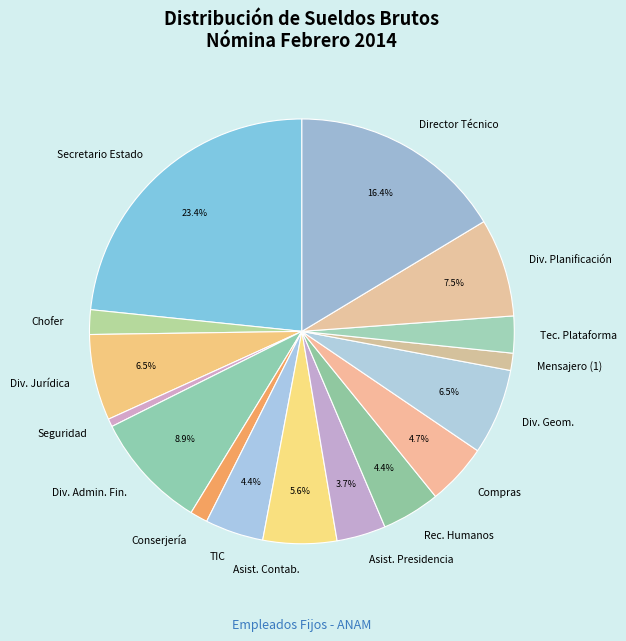

Do Asist. Contab. and Div. Planificación together represent more than half of the pie?

No